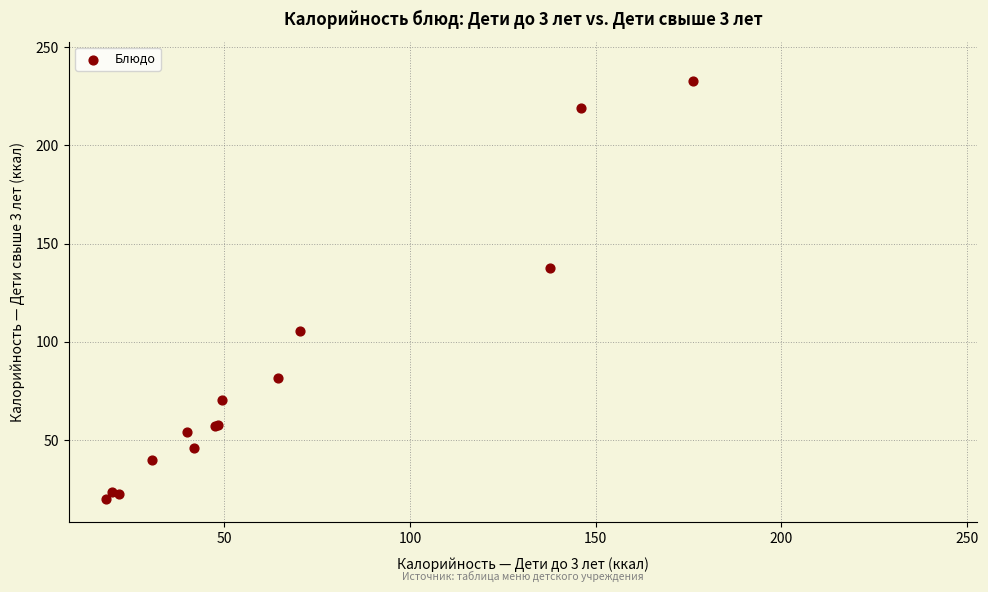

What Y value in the scatter plot is closest to 126?

137.6